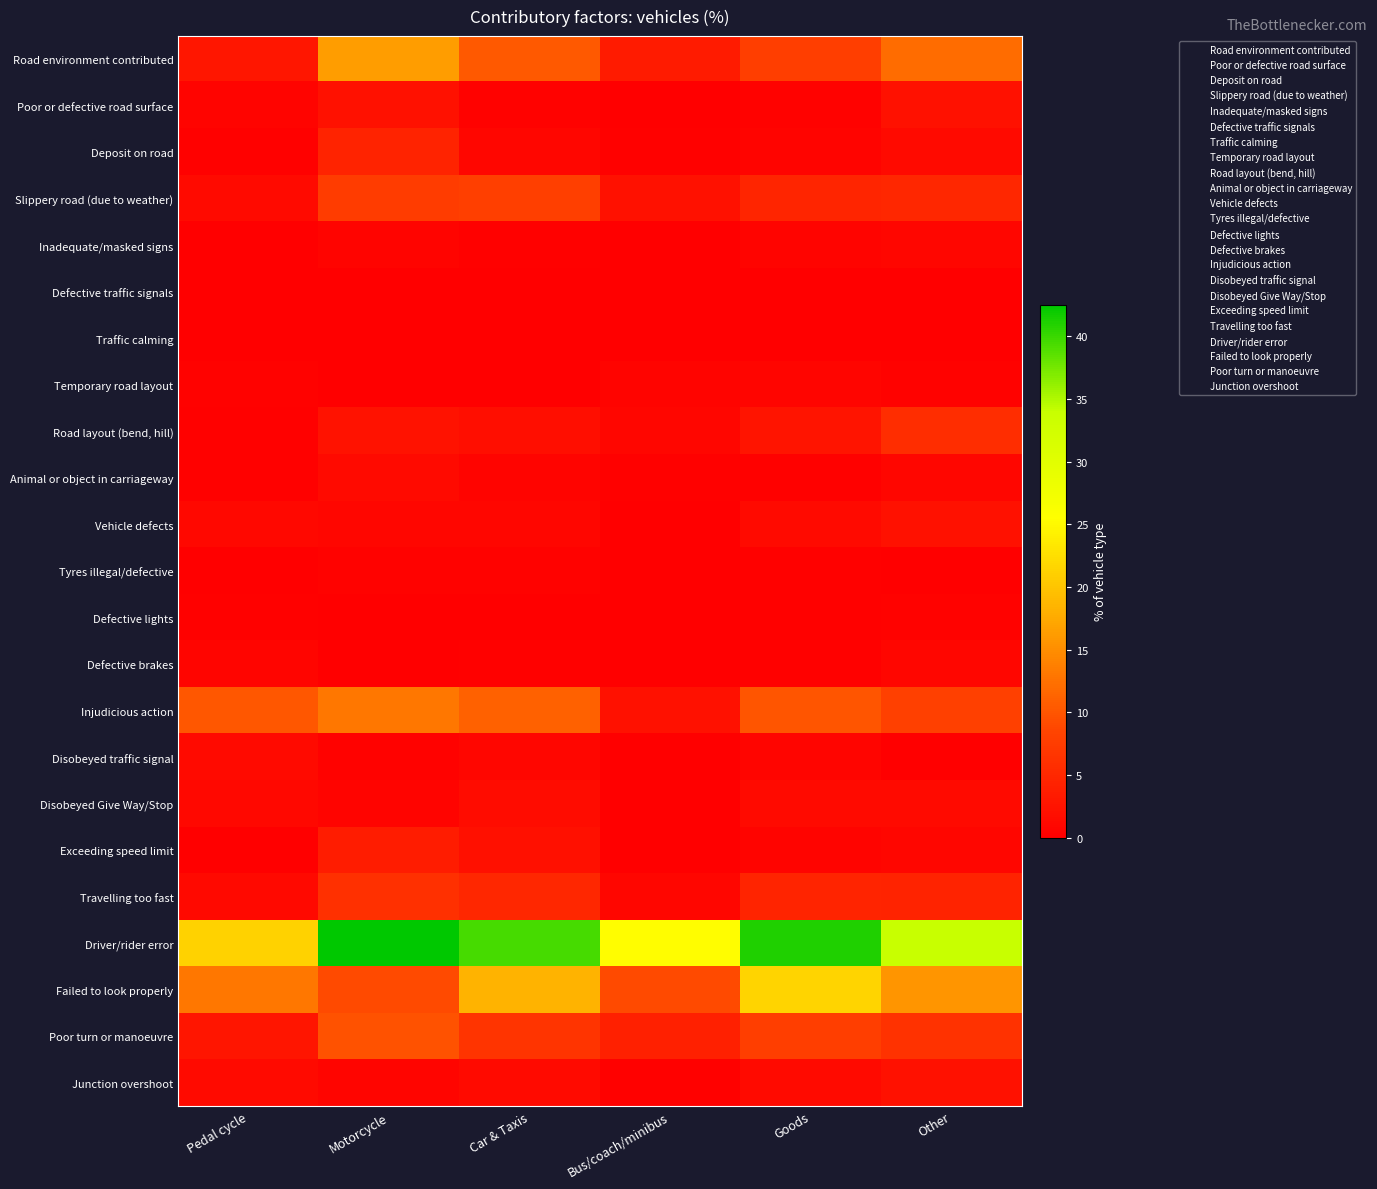

Reading left to right, list all the values displayed in this chart.

Road environment contributed: Pedal cycle=3.0	Motorcycle=16.3	Car & Taxis=10.3	Bus/coach/minibus=3.4	Goods=7.7	Other=12.1
Poor or defective road surface: Pedal cycle=0.7	Motorcycle=2.3	Car & Taxis=0.5	Bus/coach/minibus=0.0	Goods=0.5	Other=2.2
Deposit on road: Pedal cycle=0.3	Motorcycle=4.3	Car & Taxis=0.9	Bus/coach/minibus=0.3	Goods=0.5	Other=1.3
Slippery road (due to weather): Pedal cycle=1.5	Motorcycle=7.6	Car & Taxis=7.9	Bus/coach/minibus=2.2	Goods=4.8	Other=4.9
Inadequate/masked signs: Pedal cycle=0.2	Motorcycle=0.5	Car & Taxis=0.2	Bus/coach/minibus=0.0	Goods=0.6	Other=0.9
Defective traffic signals: Pedal cycle=0.0	Motorcycle=0.1	Car & Taxis=0.0	Bus/coach/minibus=0.0	Goods=0.1	Other=0.0
Traffic calming: Pedal cycle=0.0	Motorcycle=0.0	Car & Taxis=0.0	Bus/coach/minibus=0.0	Goods=0.0	Other=0.0
Temporary road layout: Pedal cycle=0.5	Motorcycle=0.1	Car & Taxis=0.1	Bus/coach/minibus=0.6	Goods=0.7	Other=0.4
Road layout (bend, hill): Pedal cycle=0.3	Motorcycle=2.4	Car & Taxis=2.0	Bus/coach/minibus=0.9	Goods=2.5	Other=5.8
Animal or object in carriageway: Pedal cycle=0.3	Motorcycle=1.5	Car & Taxis=0.6	Bus/coach/minibus=0.3	Goods=0.3	Other=0.9
Vehicle defects: Pedal cycle=1.1	Motorcycle=0.9	Car & Taxis=0.9	Bus/coach/minibus=0.0	Goods=1.4	Other=2.2
Tyres illegal/defective: Pedal cycle=0.0	Motorcycle=0.4	Car & Taxis=0.4	Bus/coach/minibus=0.0	Goods=0.3	Other=0.0
Defective lights: Pedal cycle=0.3	Motorcycle=0.1	Car & Taxis=0.0	Bus/coach/minibus=0.0	Goods=0.2	Other=0.4
Defective brakes: Pedal cycle=0.8	Motorcycle=0.1	Car & Taxis=0.3	Bus/coach/minibus=0.0	Goods=0.3	Other=0.9
Injudicious action: Pedal cycle=10.2	Motorcycle=13.1	Car & Taxis=11.0	Bus/coach/minibus=2.2	Goods=10.0	Other=8.0
Disobeyed traffic signal: Pedal cycle=1.5	Motorcycle=0.4	Car & Taxis=0.8	Bus/coach/minibus=0.0	Goods=0.8	Other=0.0
Disobeyed Give Way/Stop: Pedal cycle=1.1	Motorcycle=0.5	Car & Taxis=1.5	Bus/coach/minibus=0.0	Goods=1.4	Other=1.3
Exceeding speed limit: Pedal cycle=0.0	Motorcycle=3.6	Car & Taxis=2.1	Bus/coach/minibus=0.0	Goods=0.5	Other=0.9
Travelling too fast: Pedal cycle=1.3	Motorcycle=6.1	Car & Taxis=4.9	Bus/coach/minibus=0.9	Goods=4.6	Other=4.5
Driver/rider error: Pedal cycle=21.3	Motorcycle=42.5	Car & Taxis=39.4	Bus/coach/minibus=25.4	Goods=41.1	Other=33.9
Failed to look properly: Pedal cycle=13.0	Motorcycle=9.0	Car & Taxis=18.3	Bus/coach/minibus=9.0	Goods=21.4	Other=15.6
Poor turn or manoeuvre: Pedal cycle=2.8	Motorcycle=9.7	Car & Taxis=6.6	Bus/coach/minibus=4.0	Goods=7.7	Other=6.2
Junction overshoot: Pedal cycle=1.5	Motorcycle=0.7	Car & Taxis=1.4	Bus/coach/minibus=0.3	Goods=1.4	Other=2.2